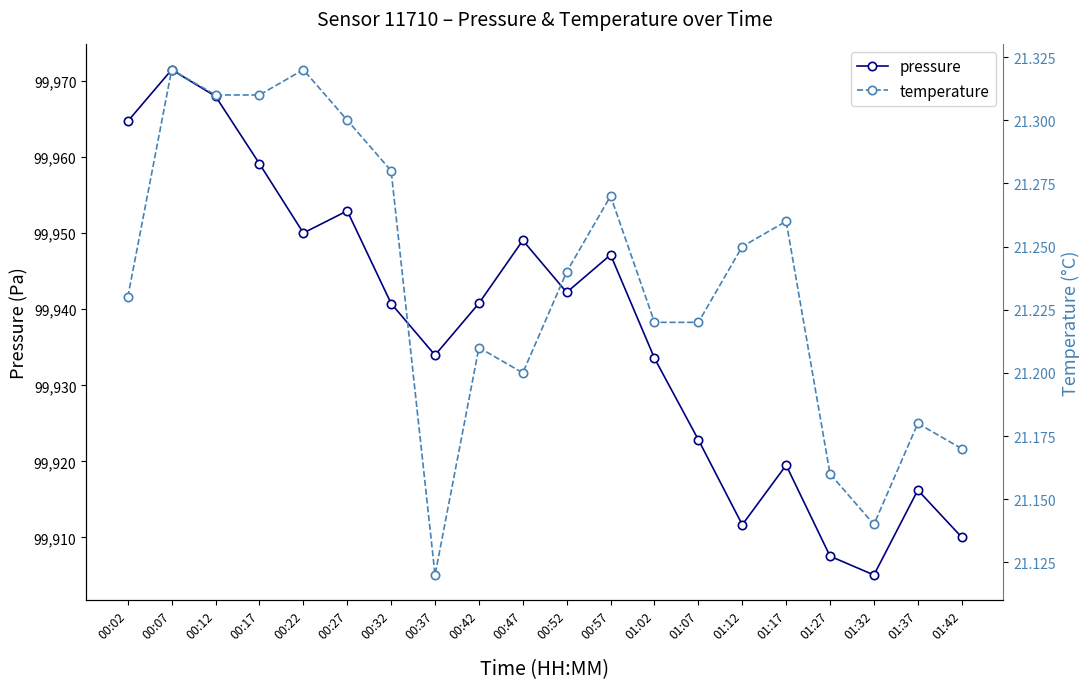

True or false: pressure and temperature intersect in this chart.

False